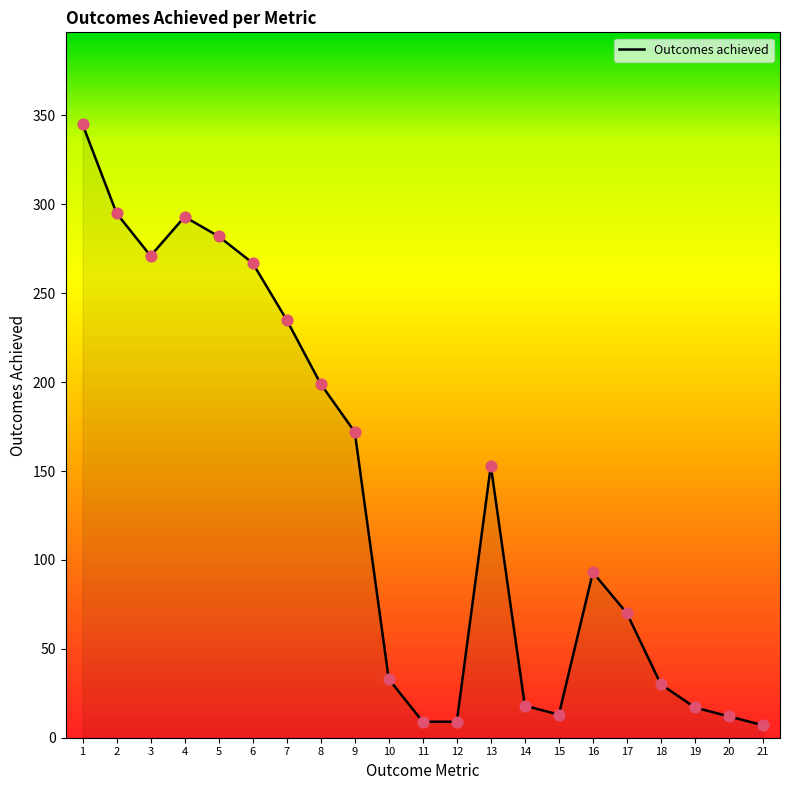

Approximately how many times larger is the value at 13 compared to 2?

0.5